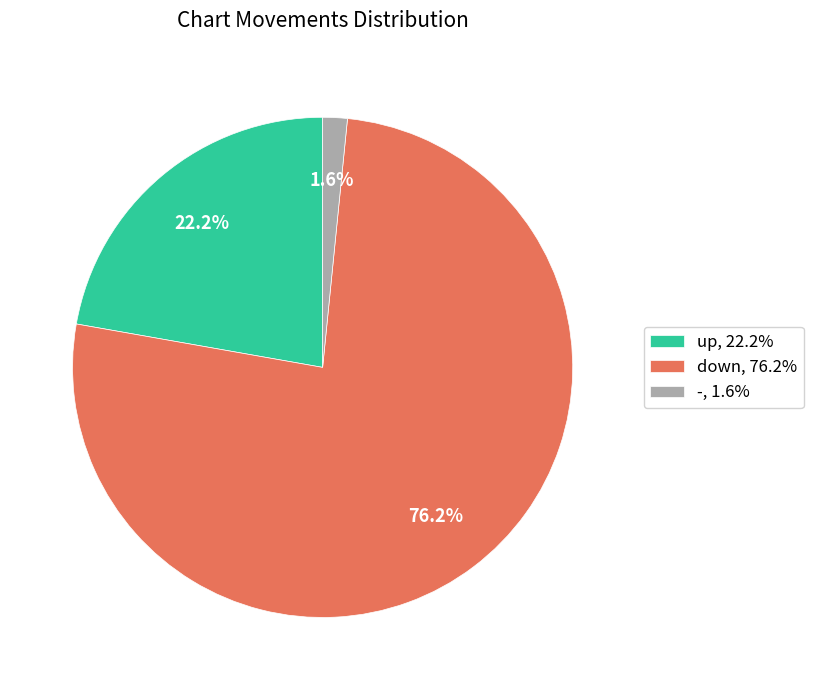

To the nearest percent, what percentage of the pie is -?

2%